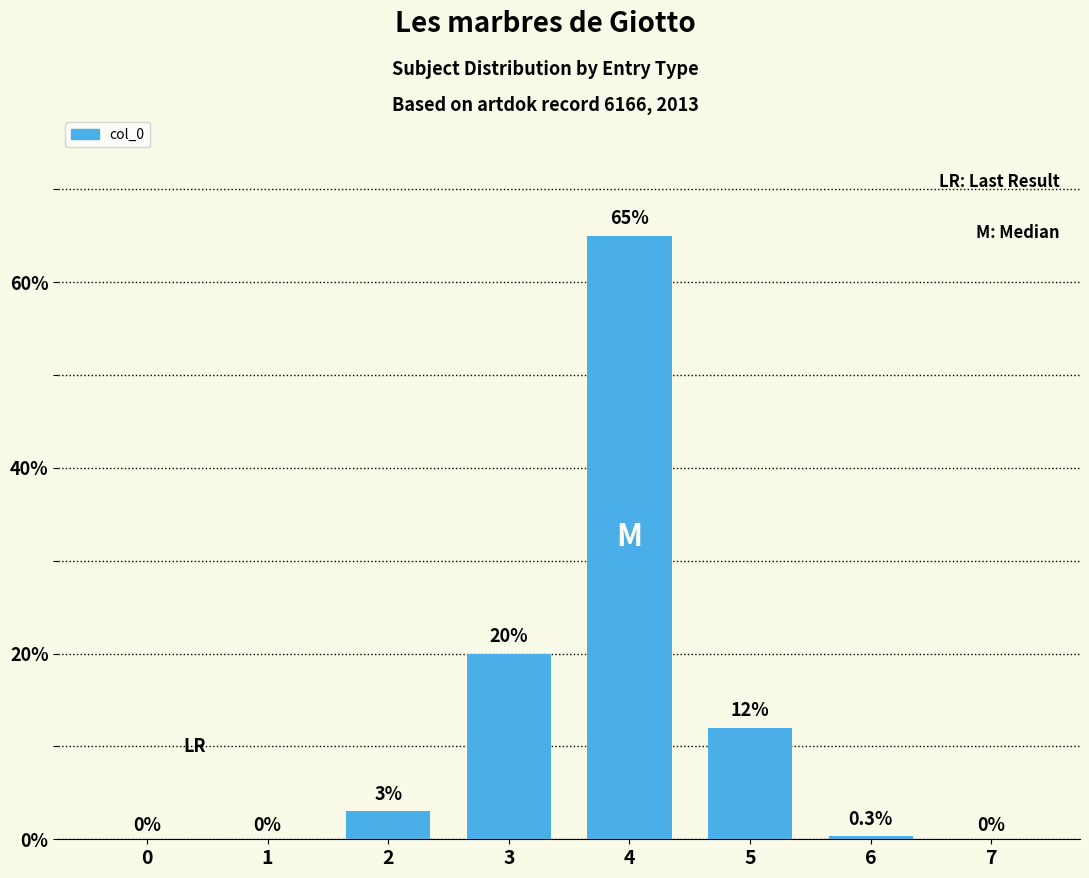

Which has a higher value, 7 or 5?

5